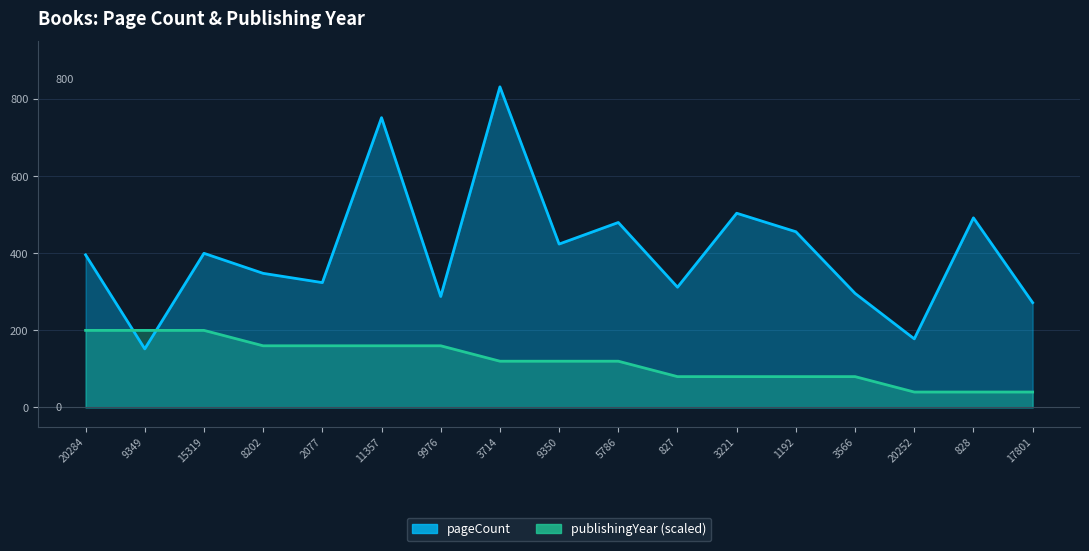

Where is the first local maximum for pageCount?

15319